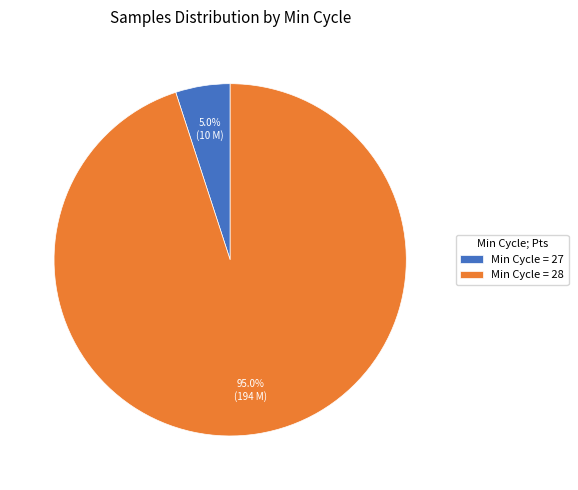

Count the number of slices in the pie.

2